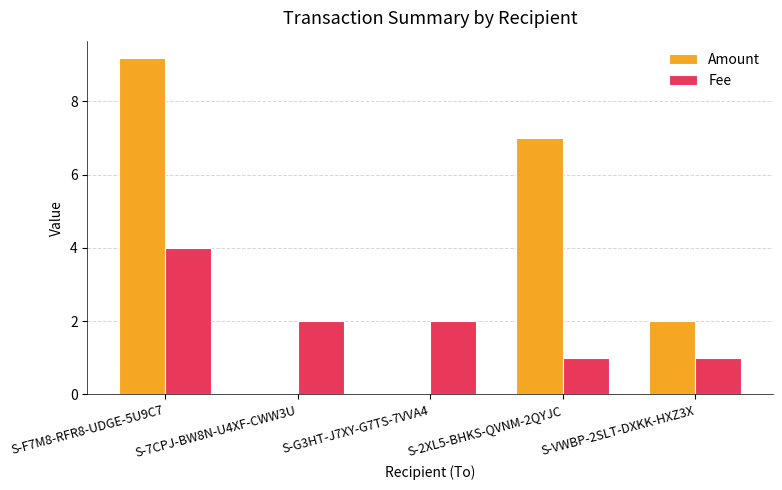

At which label does Fee reach its peak?

S-F7M8-RFR8-UDGE-5U9C7